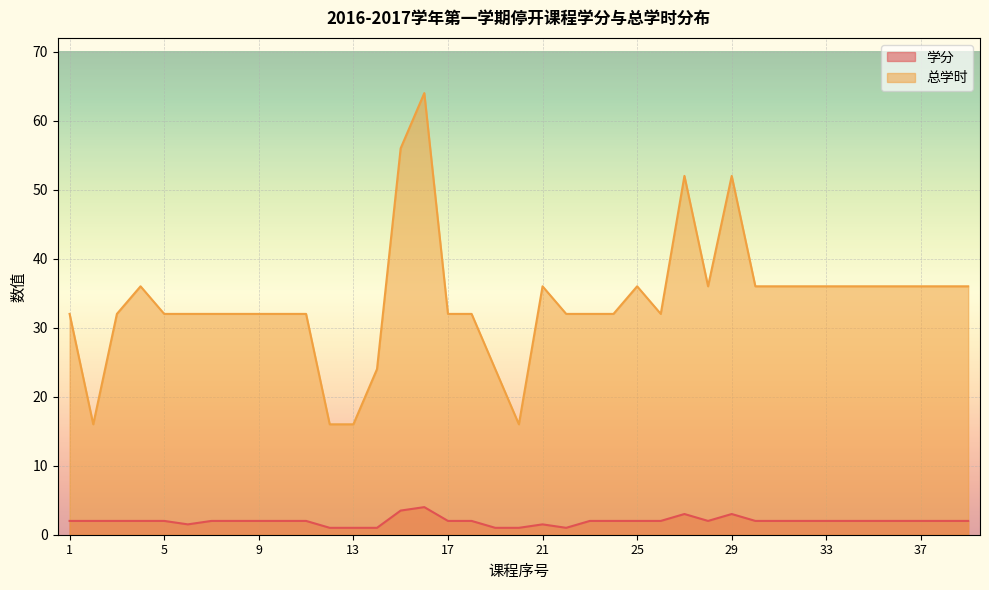

What is the difference between the highest and lowest values at 38?

34.0